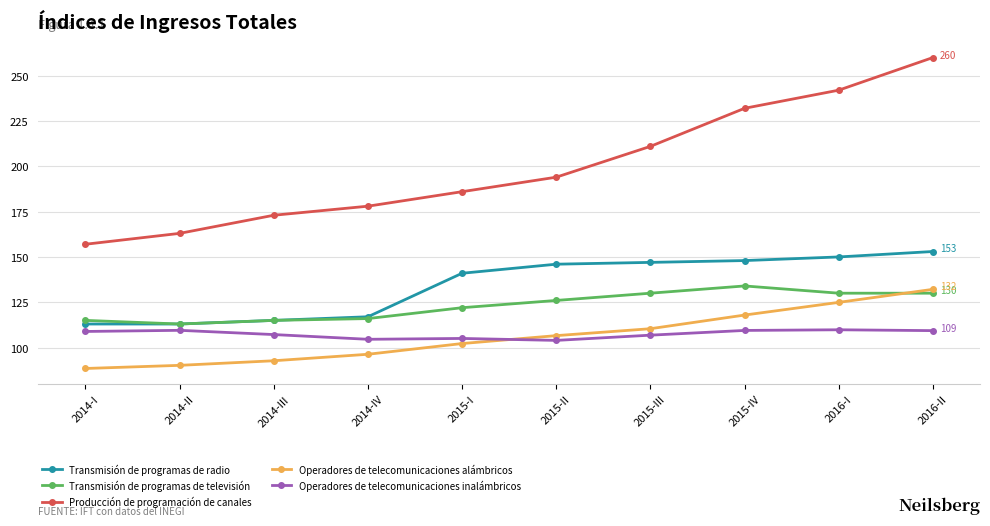

What is the difference between the maximum and second lowest values in the Transmisión de programas de radio series?

40.0